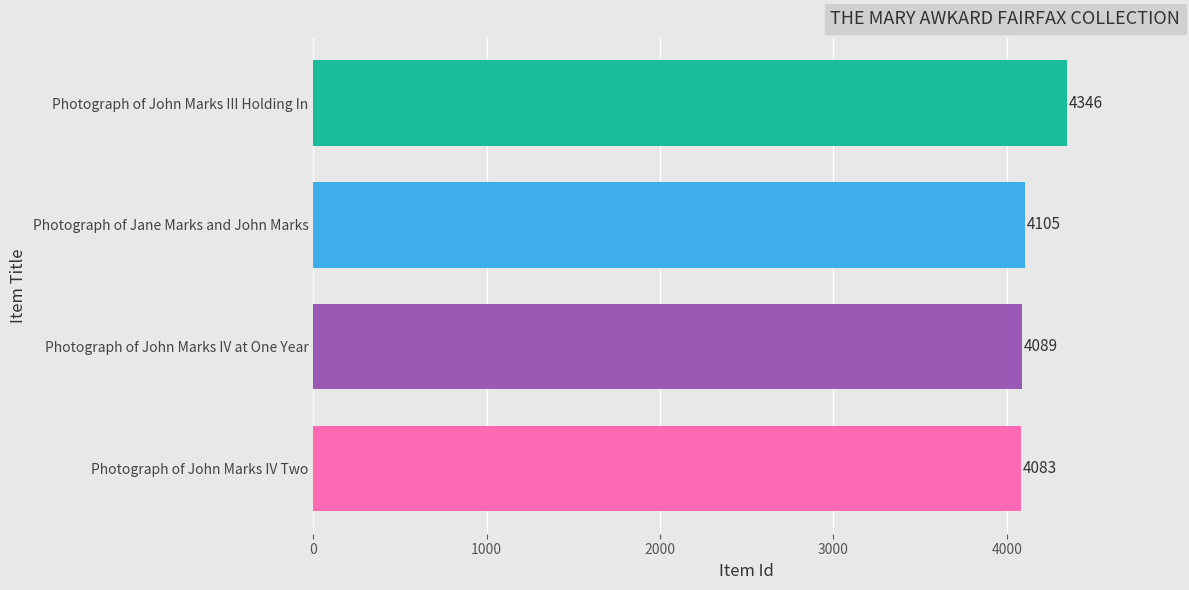

What is the approximate value at Photograph of Jane Marks and John Marks, to the nearest 50?

4100